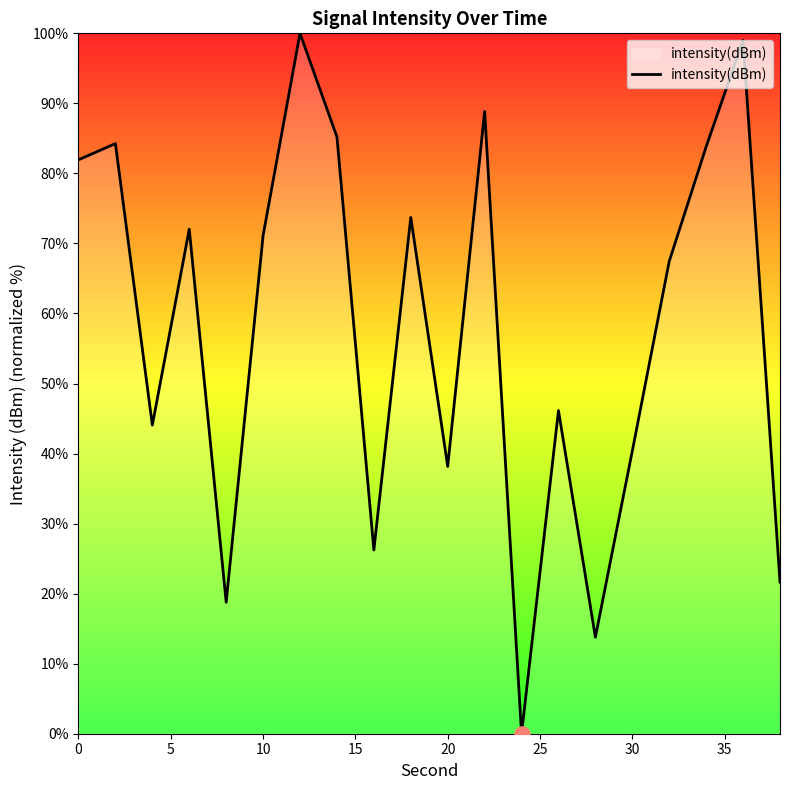

What is the greatest value displayed?

100.0